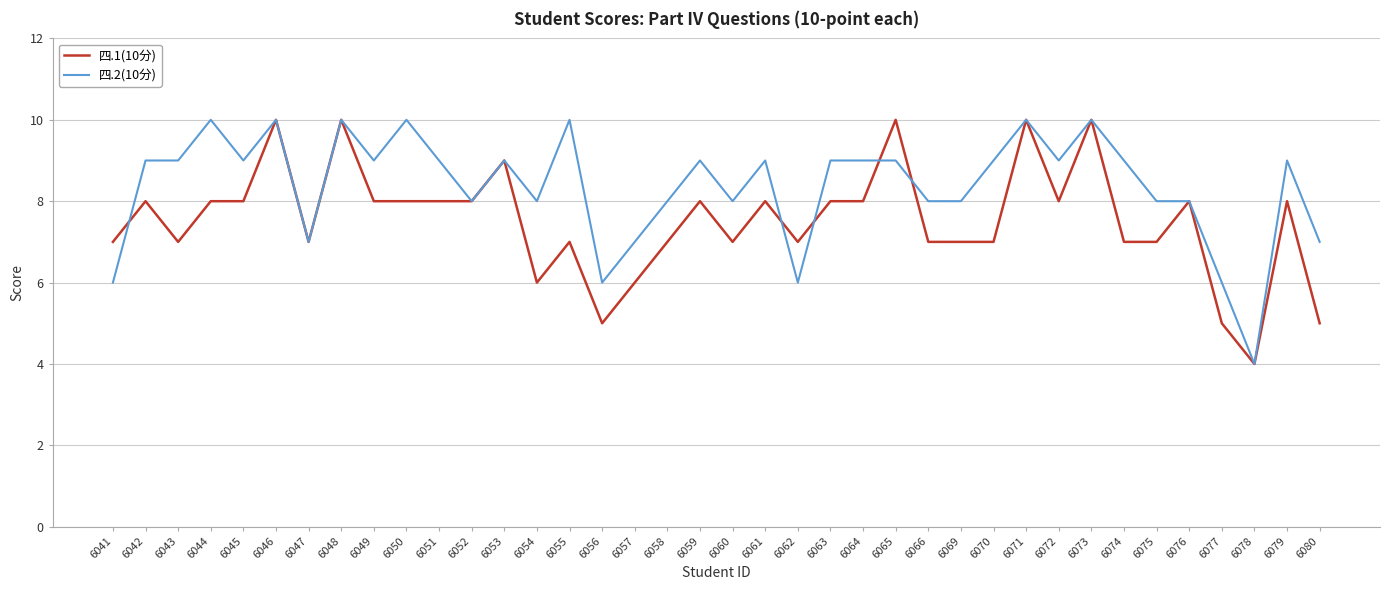

Which series ends up on top after the final intersection of 四.2(10分) and 四.1(10分)?

四.2(10分)